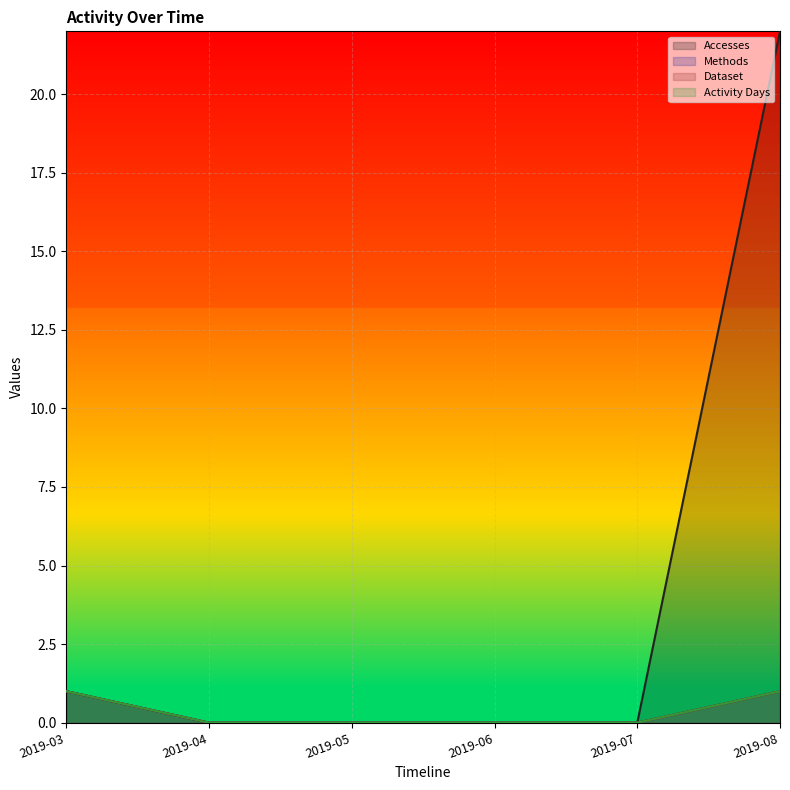

Which has a higher value, 2019-08 or 2019-05?

2019-08